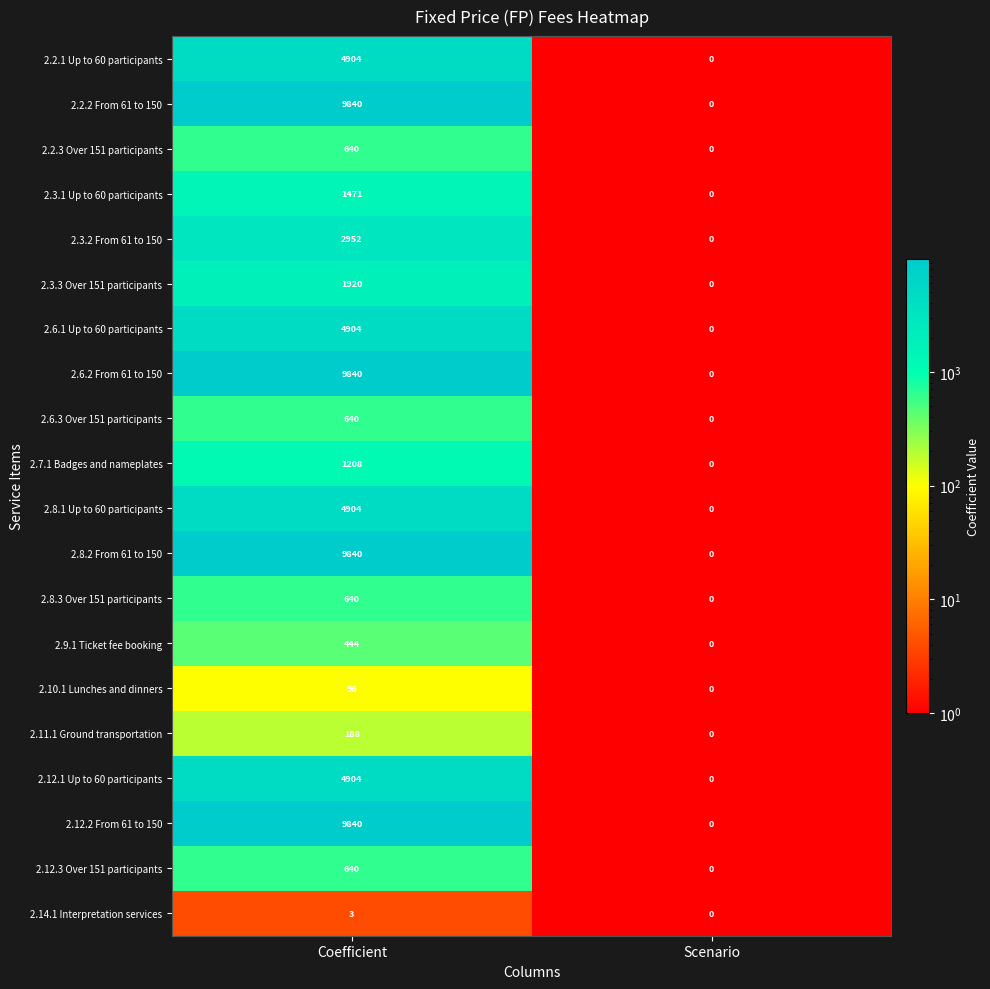

List the labels in order of 2.12.3 Over 151 participants value, largest first.

Coefficient, Scenario